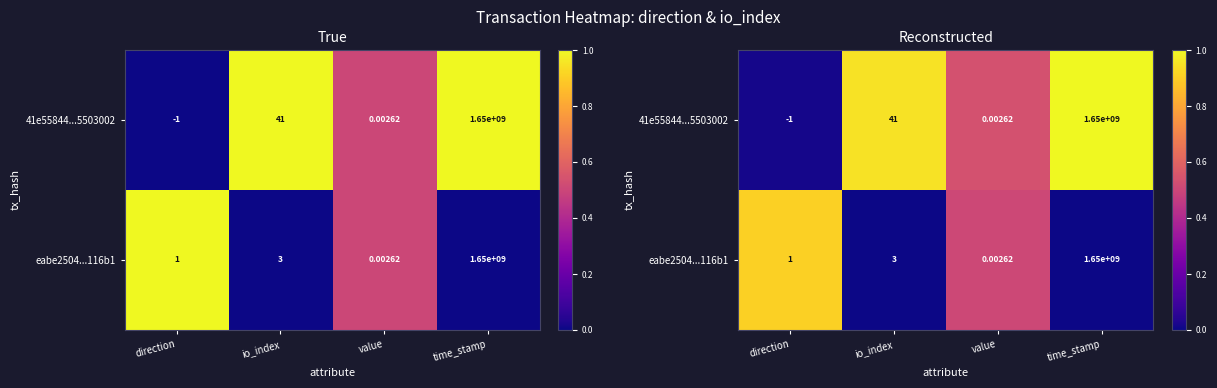

At io_index, list the series in order from smallest to largest.

eabe2504...116b1, 41e55844...5503002